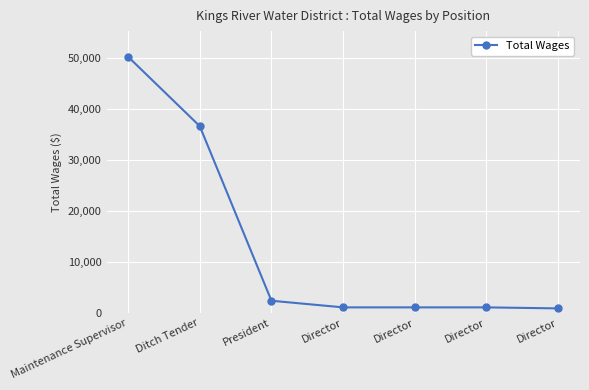

Count the number of data series in this chart.

1